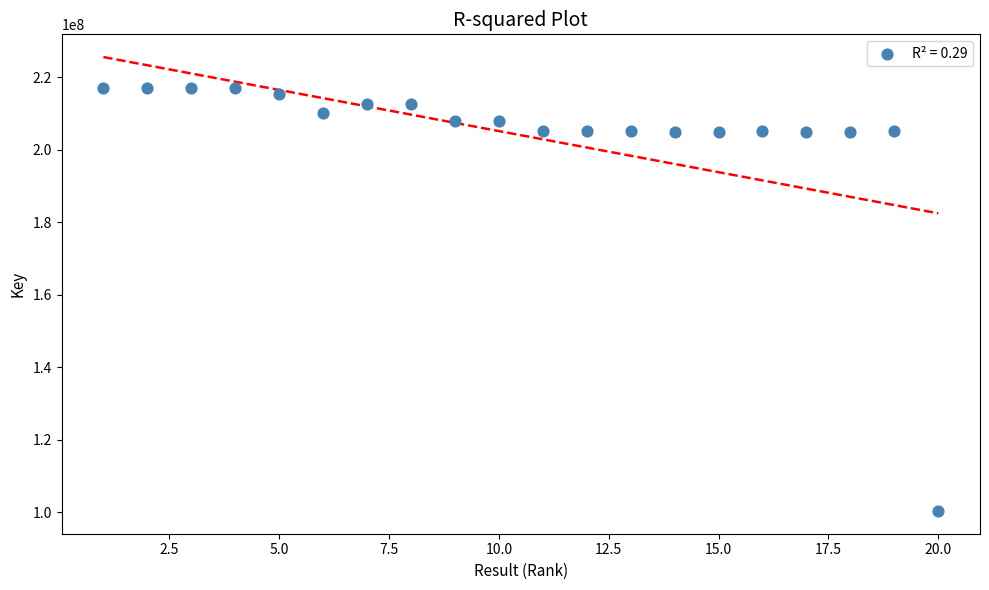

What is the range of Y values (max minus min)?

116541533